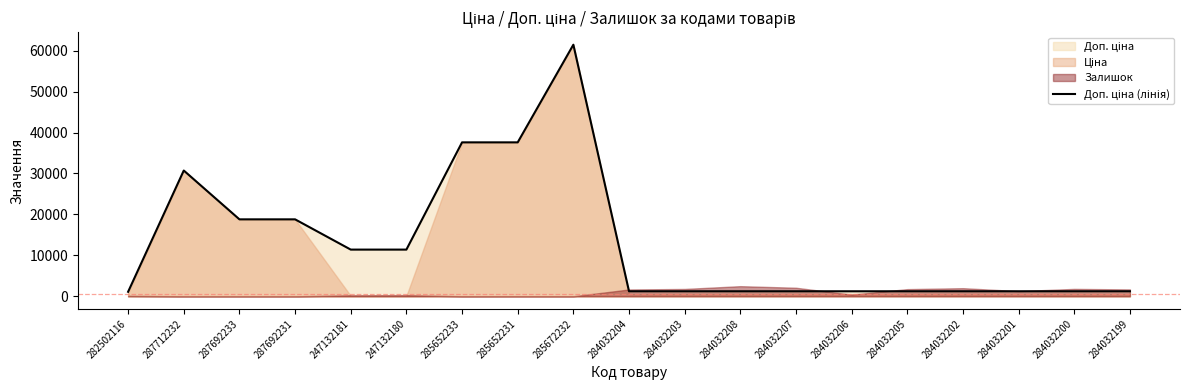

How many data points are above 1235?

18